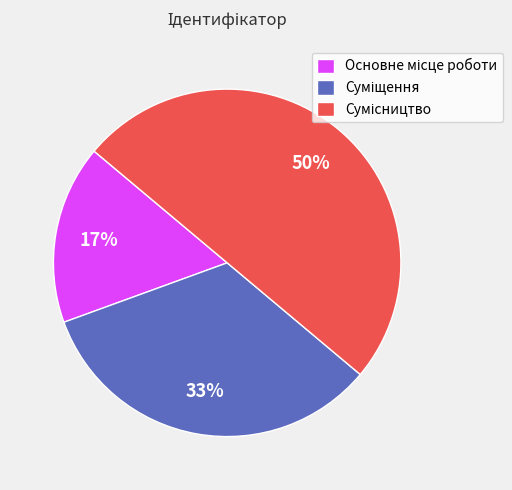

To the nearest percent, what is the difference between the largest and smallest slice percentages?

33%